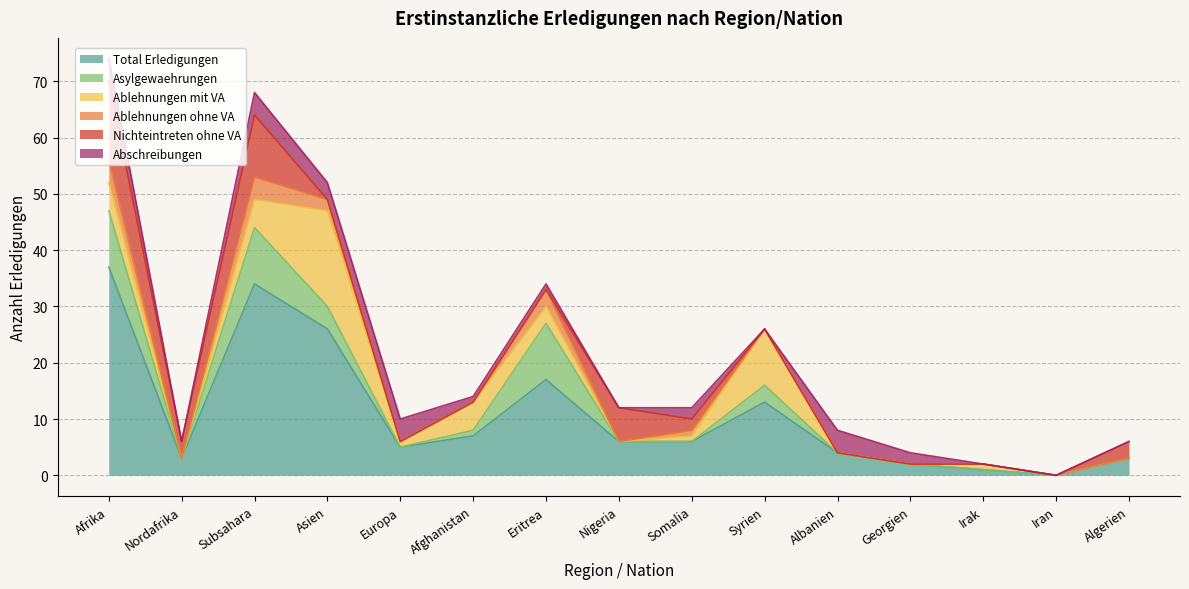

What is the maximum value shown in the chart?

37